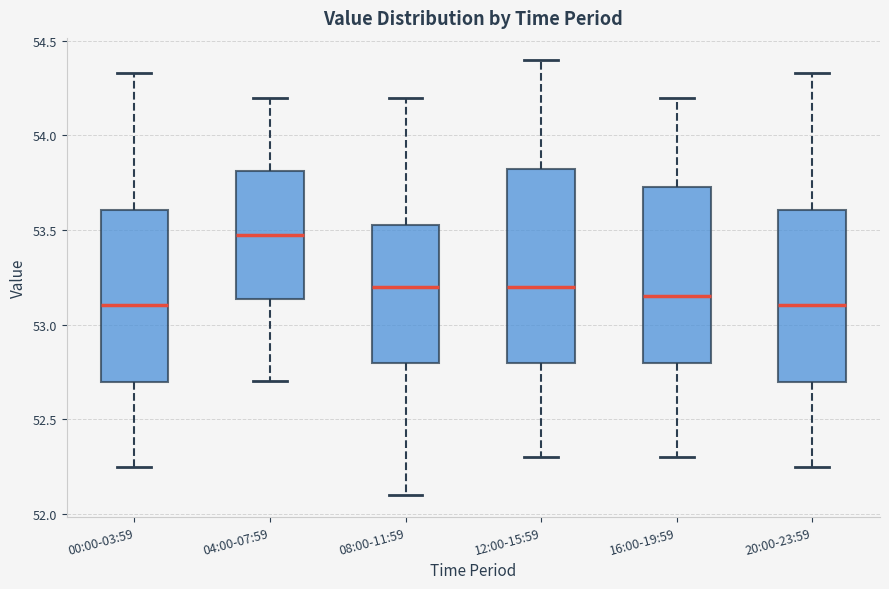

Reading left to right, transcribe this box plot: for each box, give where its median line is, the range the box spans, and where its two whiskers end, as read against the y-axis. The values are not printed on the chart, so give them approximately, as read against the axis.

00:00-03:59: median 53.10, box 52.70 to 53.60, whiskers 52.25 to 54.35
04:00-07:59: median 53.50, box 53.15 to 53.80, whiskers 52.70 to 54.20
08:00-11:59: median 53.20, box 52.80 to 53.55, whiskers 52.10 to 54.20
12:00-15:59: median 53.20, box 52.80 to 53.85, whiskers 52.30 to 54.40
16:00-19:59: median 53.15, box 52.80 to 53.75, whiskers 52.30 to 54.20
20:00-23:59: median 53.10, box 52.70 to 53.60, whiskers 52.25 to 54.35